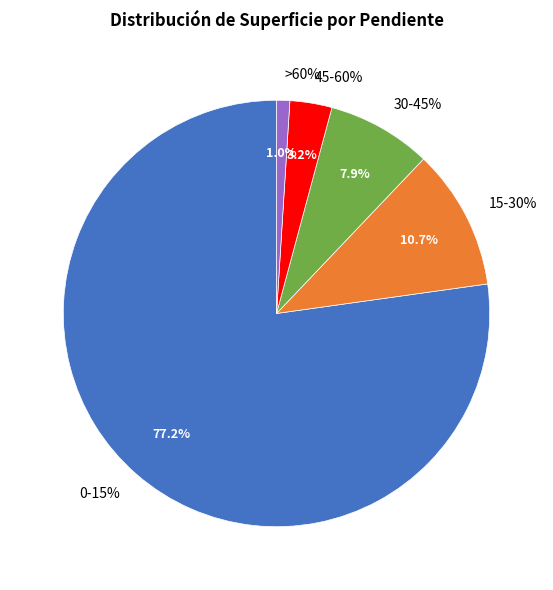

How much of the chart is everything except 0-15%?

22.8%